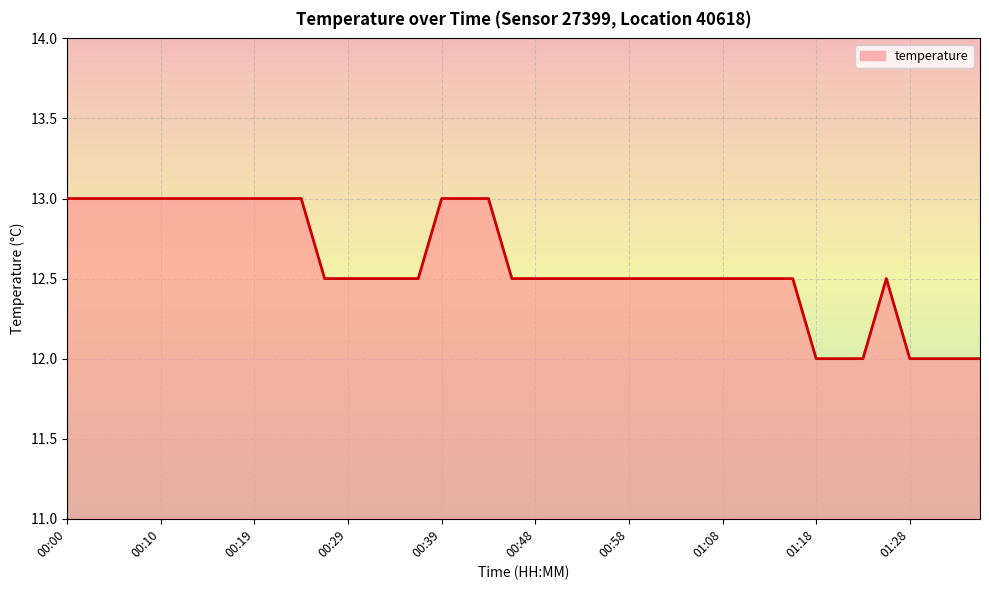

What is the difference between the maximum and minimum values?

1.0